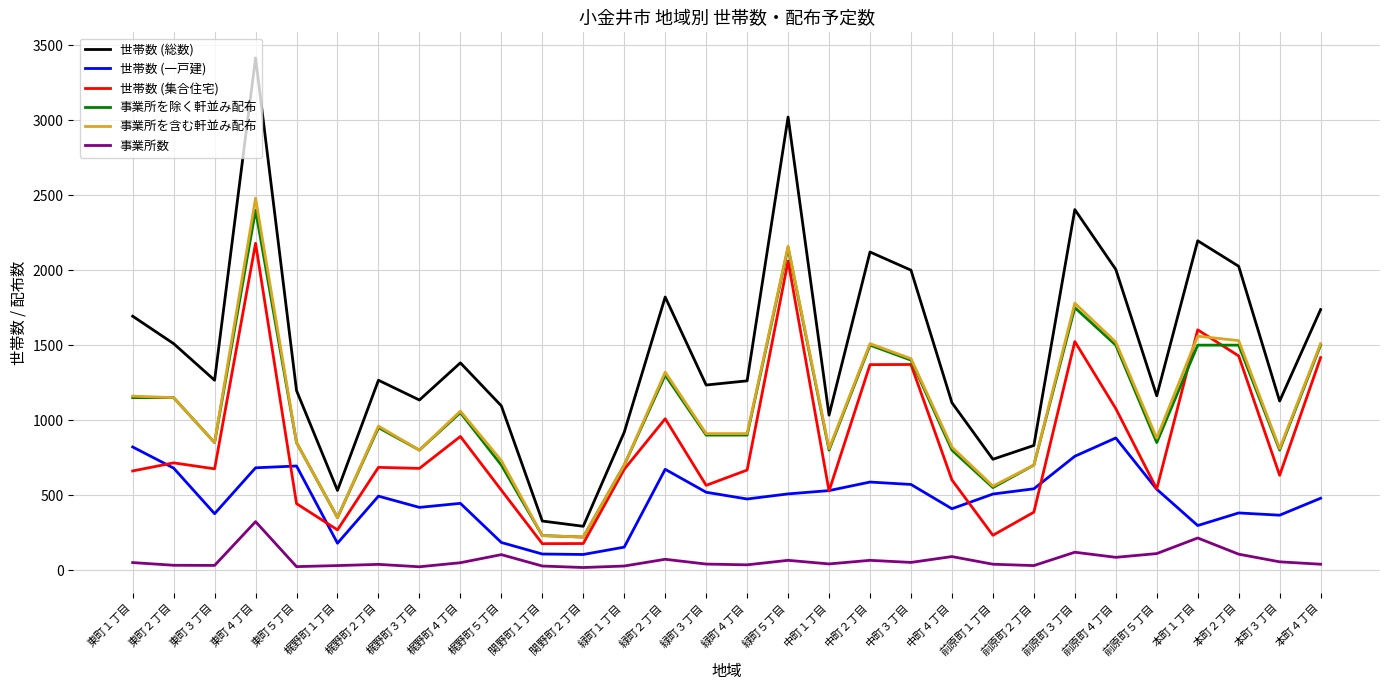

The value of 世帯数 (集合住宅) at 緑町１丁目 is 672. True or false?

True